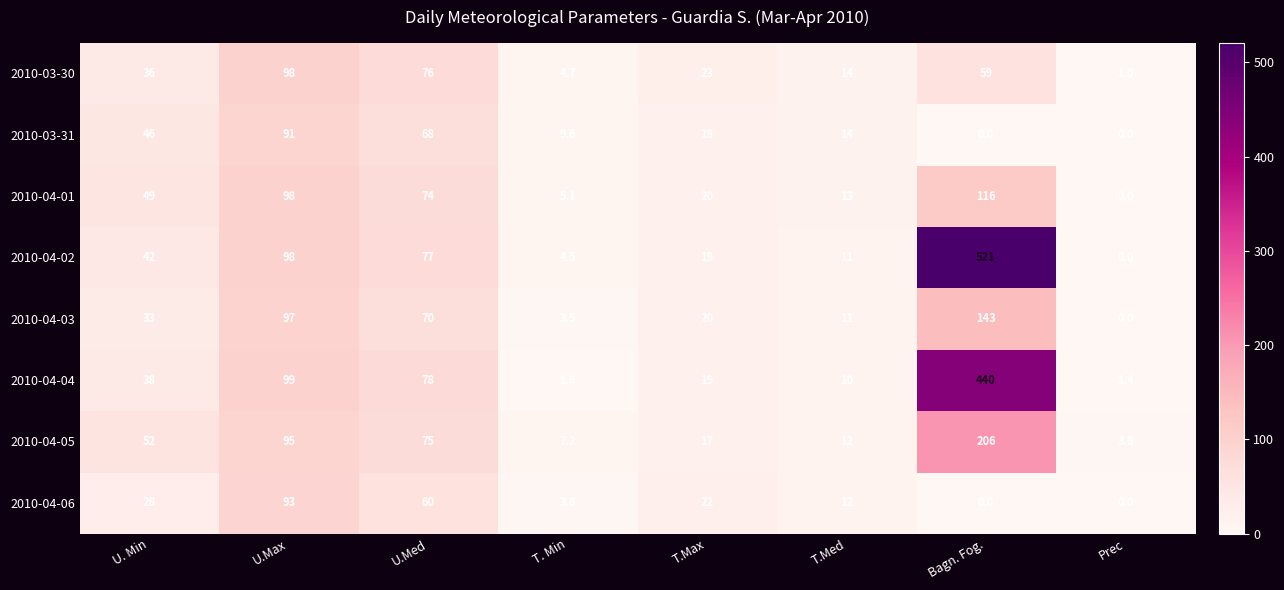

Which series has the largest total across all categories?

2010-04-02